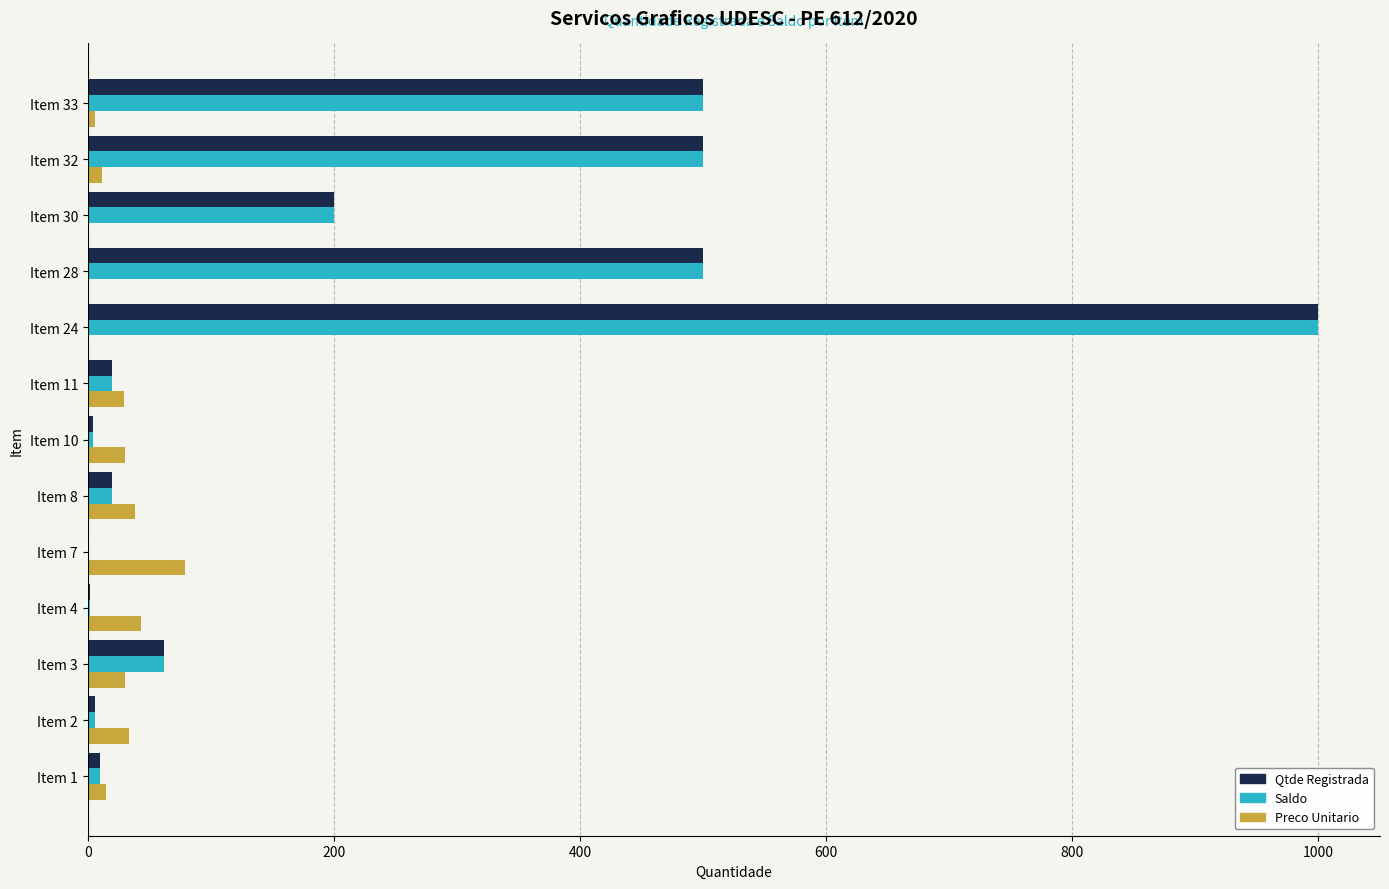

At which category does the chart reach its peak across all series?

Item 24